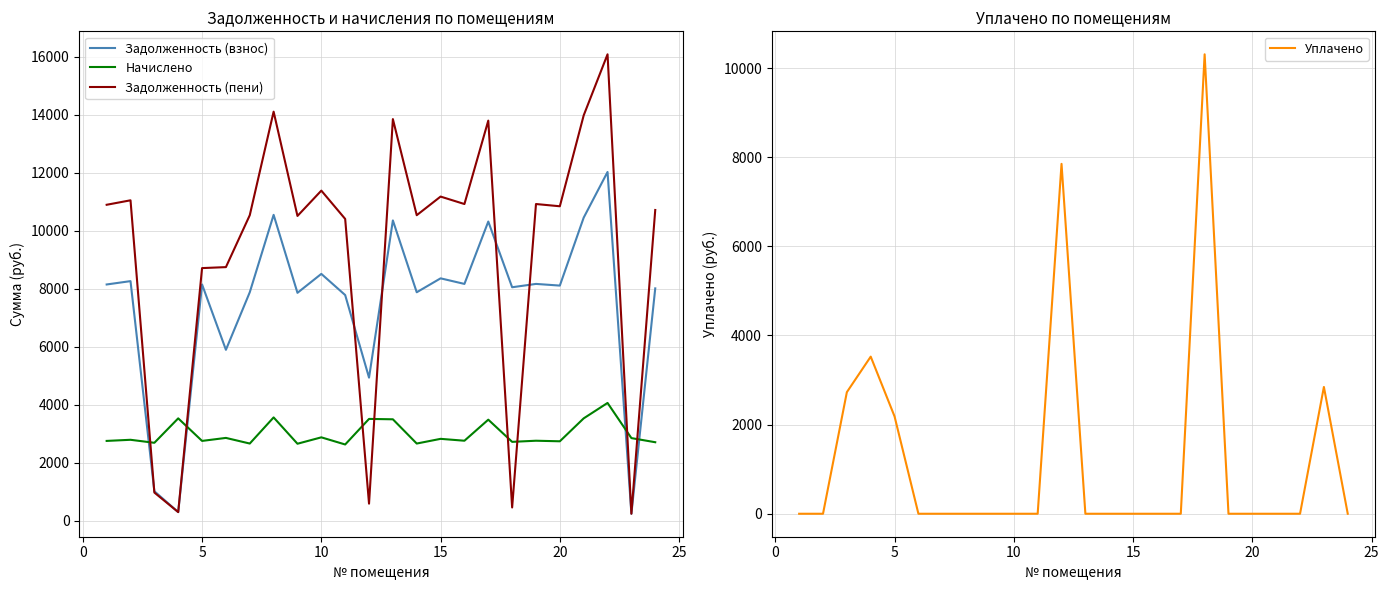

Is it true that Задолженность (взнос) equals 8352.0 at 15?

True